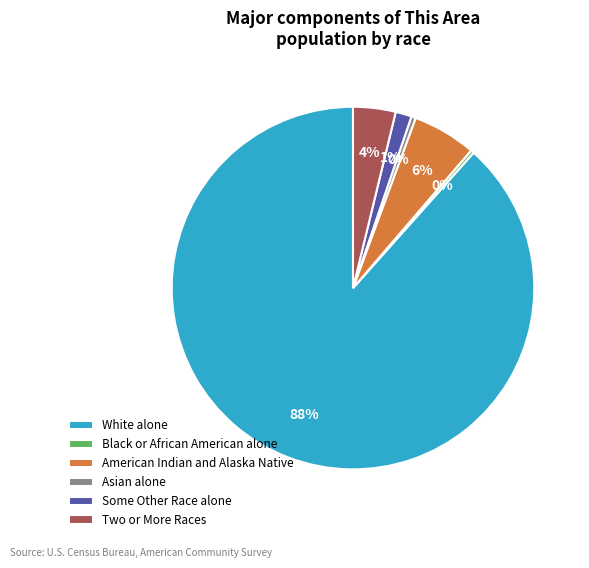

Count the number of slices in the pie.

6